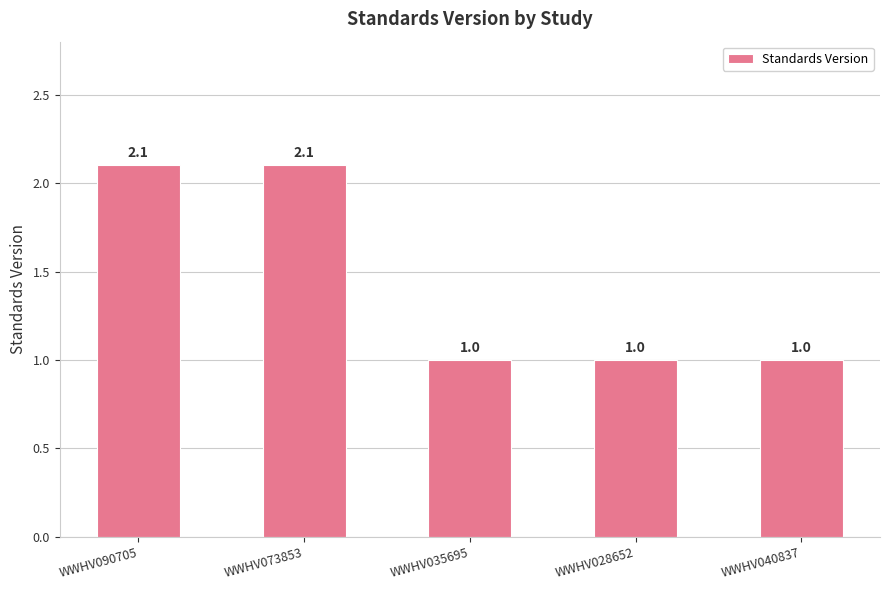

What is the minimum value shown in the chart?

1.0